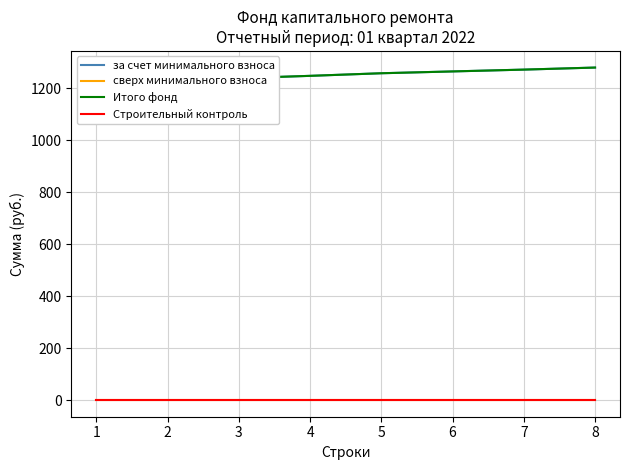

True or false: Строительный контроль and за счет минимального взноса intersect in this chart.

False